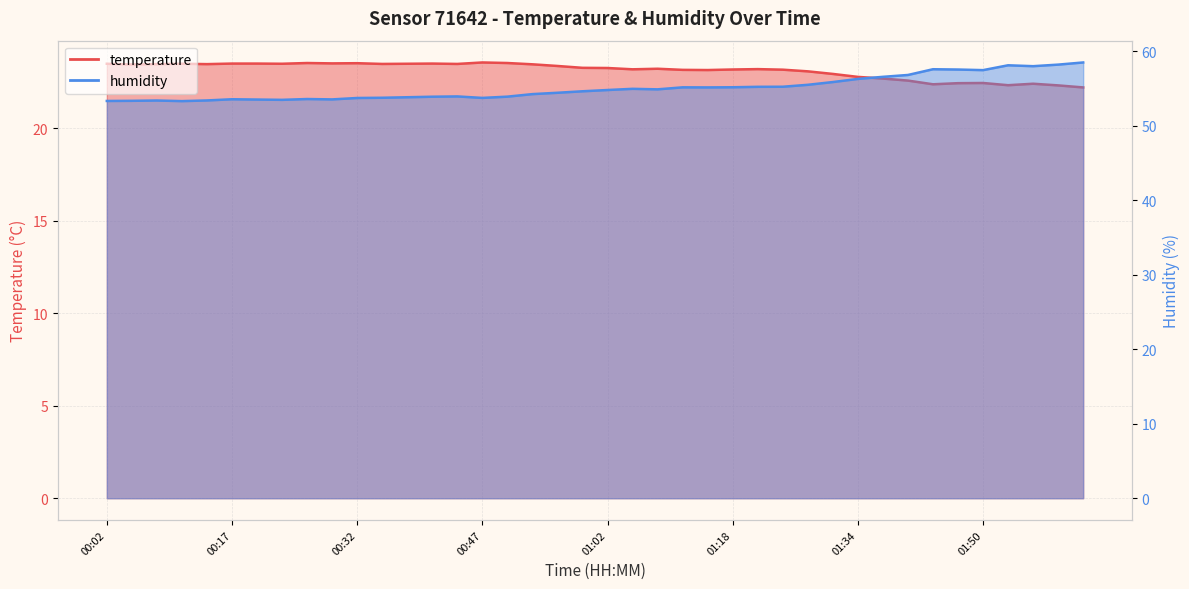

What position from the right is 01:31?

11